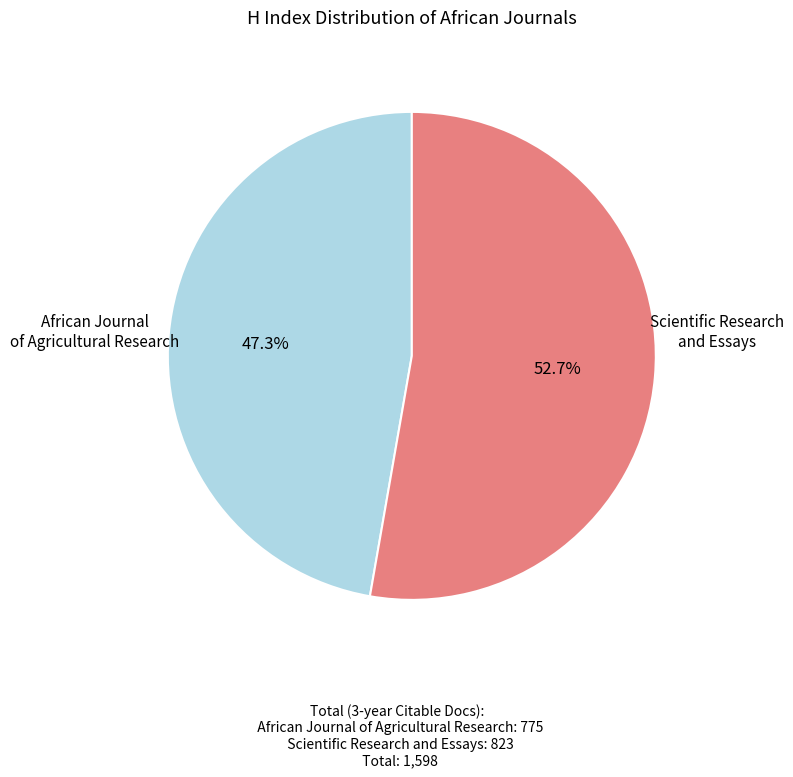

Approximately how many times larger is the value at African Journal of Agricultural Research compared to Scientific Research and Essays?

0.9